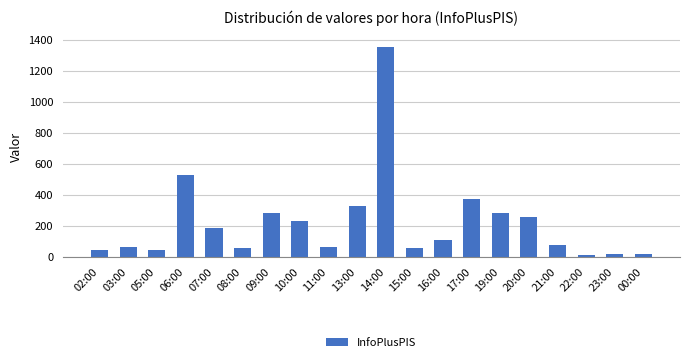

What position from the right is 23:00?

2